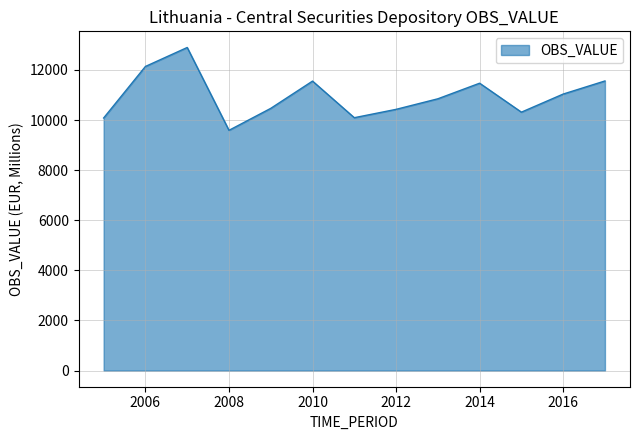

What is the greatest value displayed?

12895.0